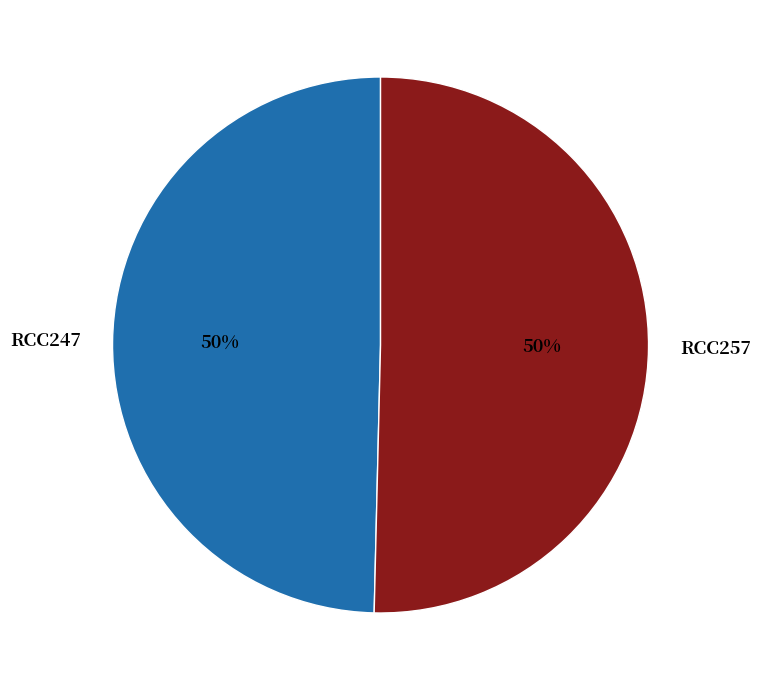

The RCC257 slice represents 50% of the pie. True or false?

True